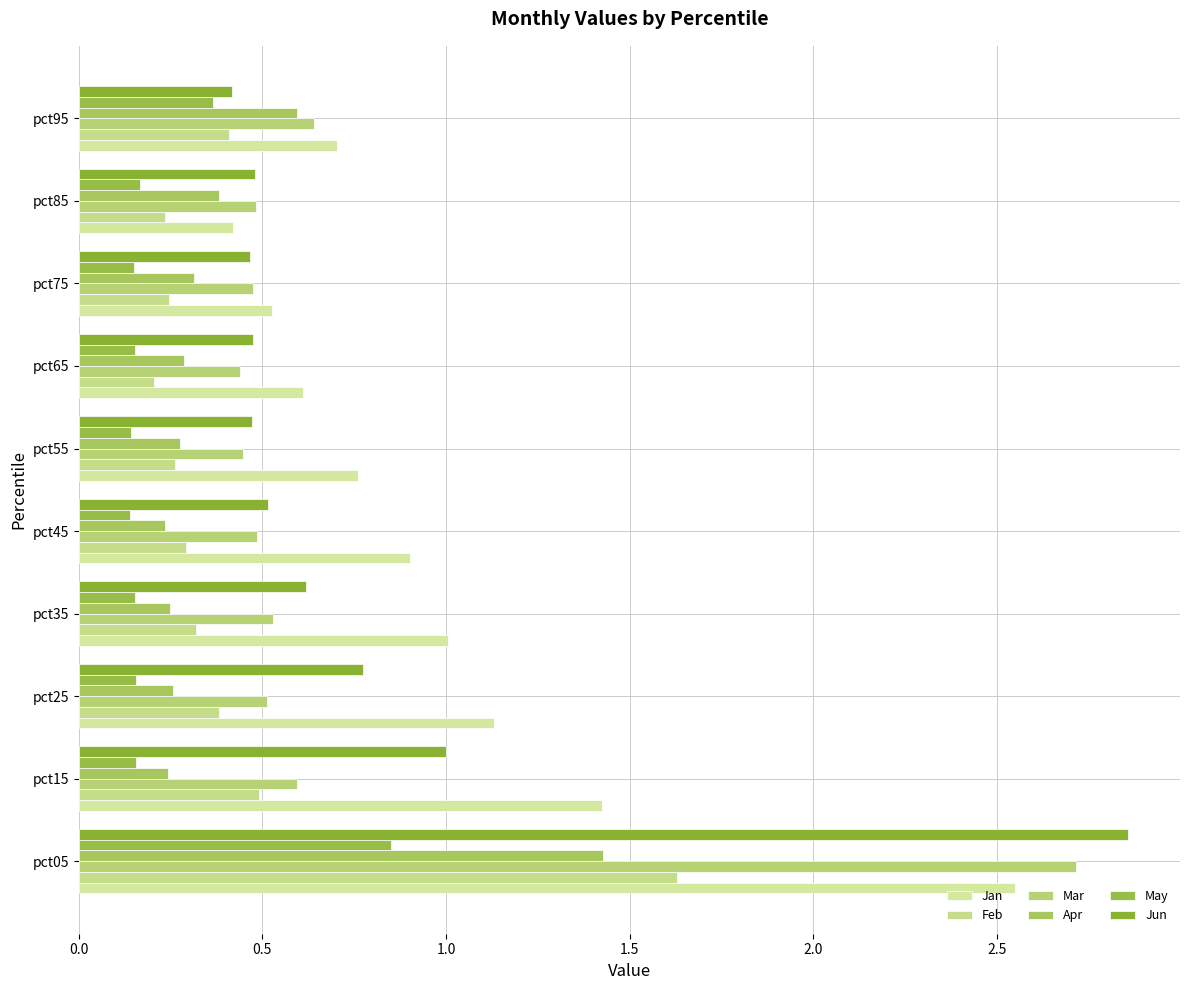

What is the average value of the Jun series?

0.8